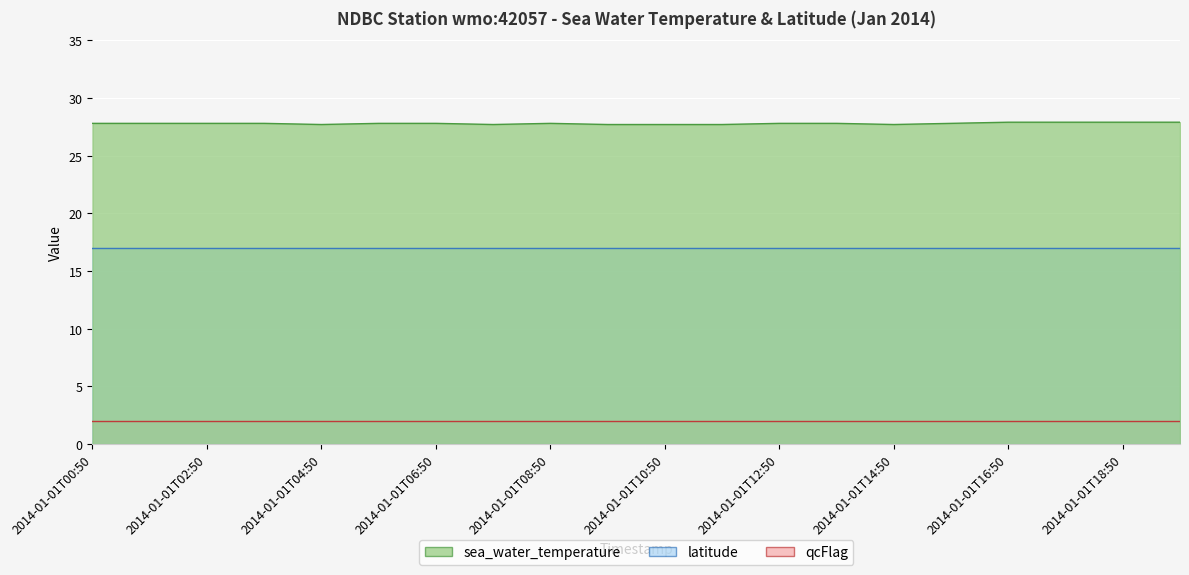

How many data points does each series have?

20